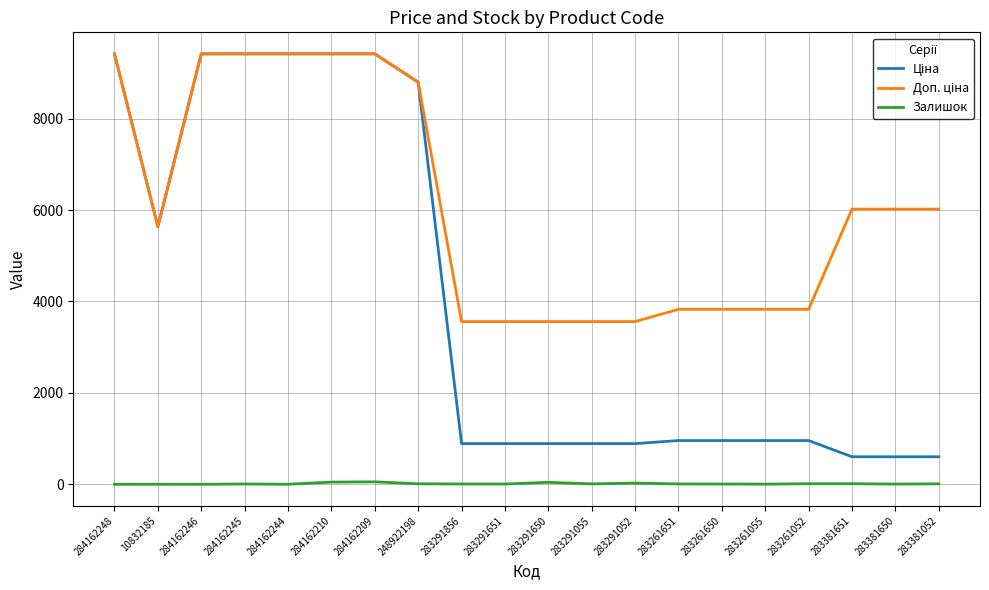

What is the maximum value shown in the chart?

9416.9